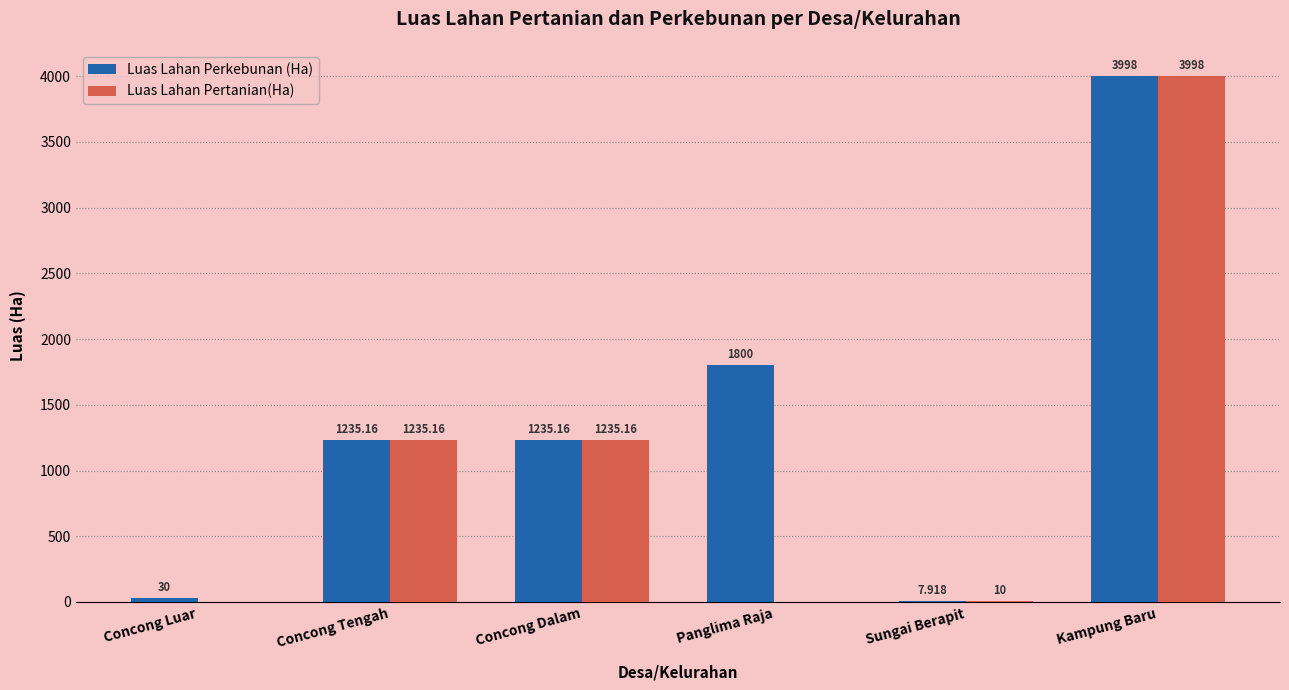

What is the sum of all Luas Lahan Pertanian(Ha) values?

6478.3